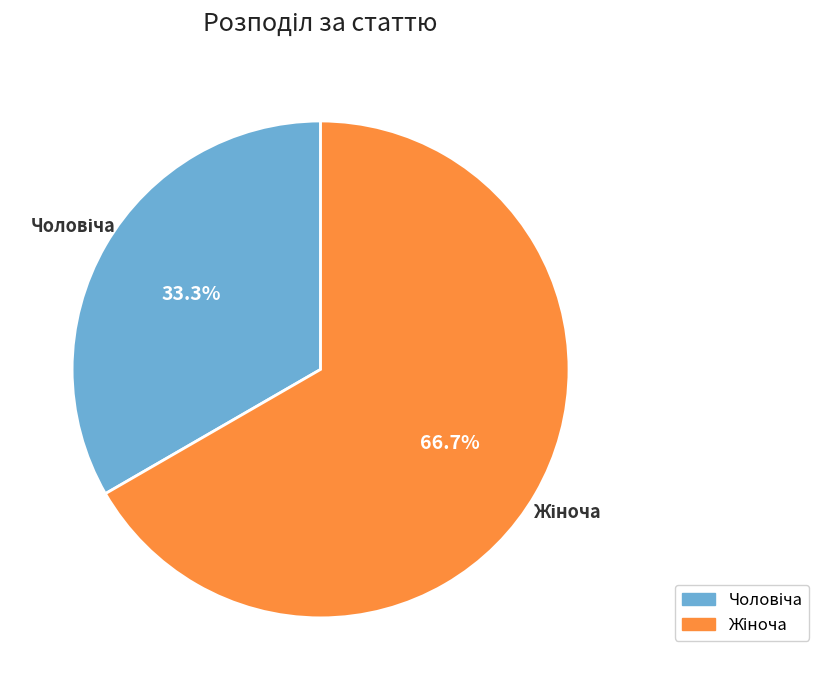

Does any single category account for the majority?

Yes